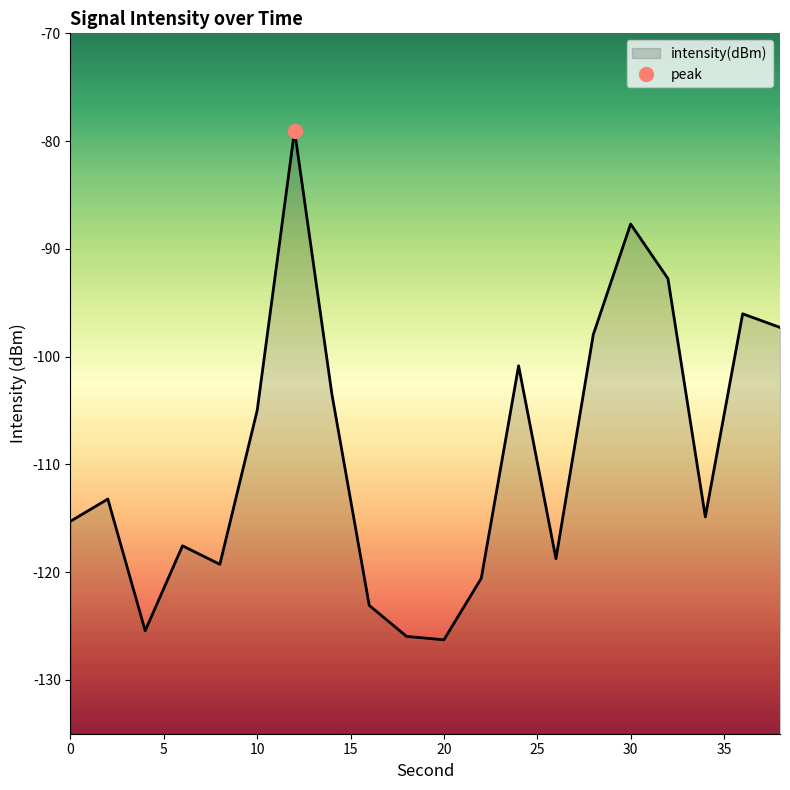

Between 20 and 10, which is larger?

10